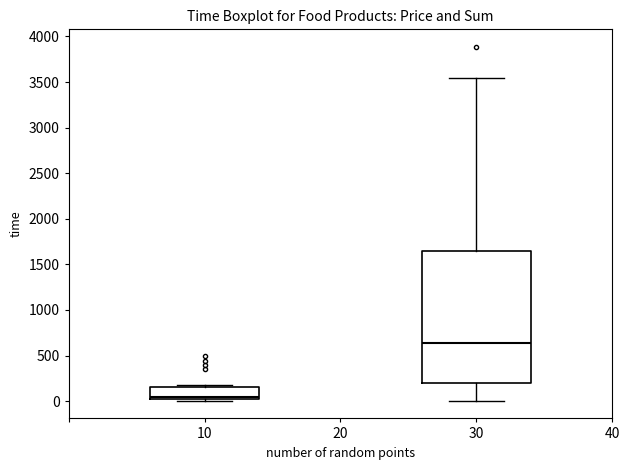

Reading left to right, read every box against the y-axis: the position of its median line, the range the box covers, and the ends of its whiskers. The values are not printed on the chart, so give them approximately, as read against the axis.

10: median 50, box 0 to 150, whiskers 0 (just below the box's lower edge) to 200
30: median 650, box 200 to 1650, whiskers 0 to 3550